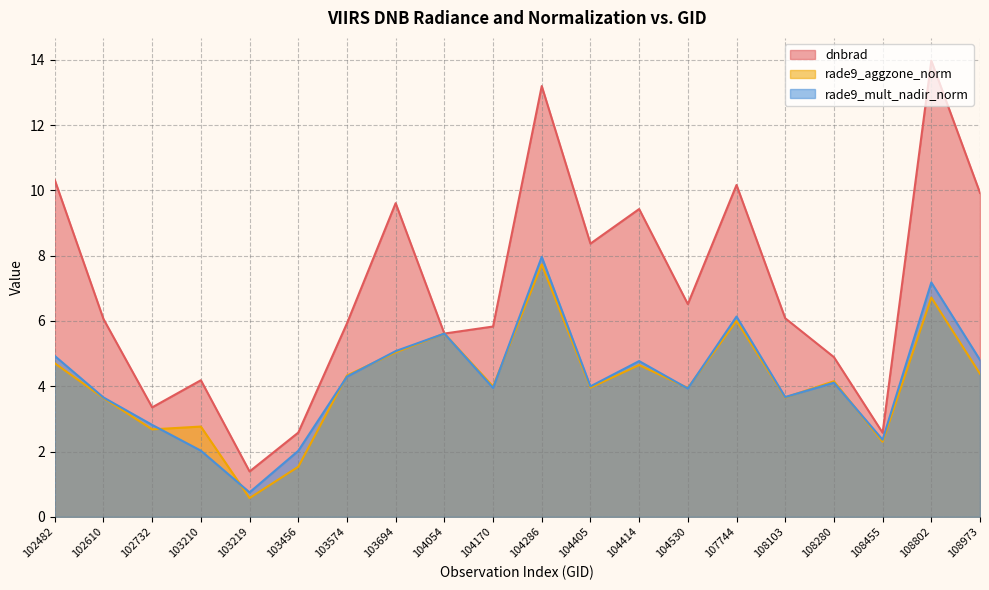

How many categories are shown in the chart?

20